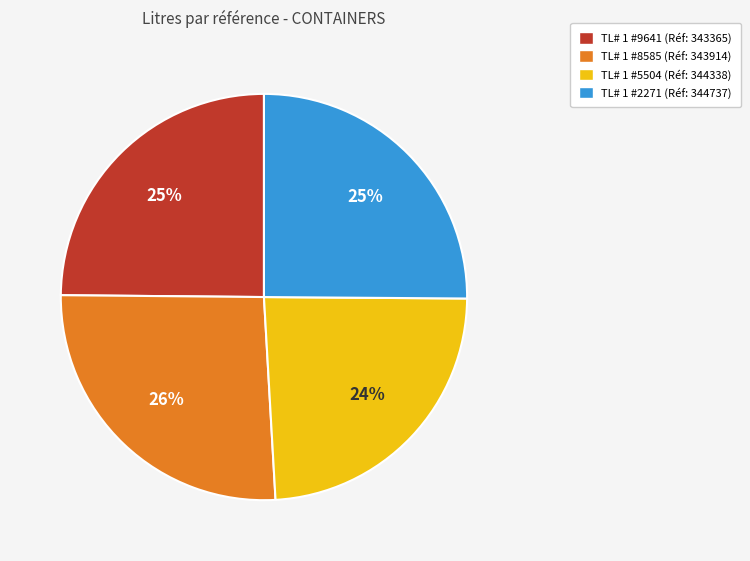

Is there a majority slice in this chart?

No